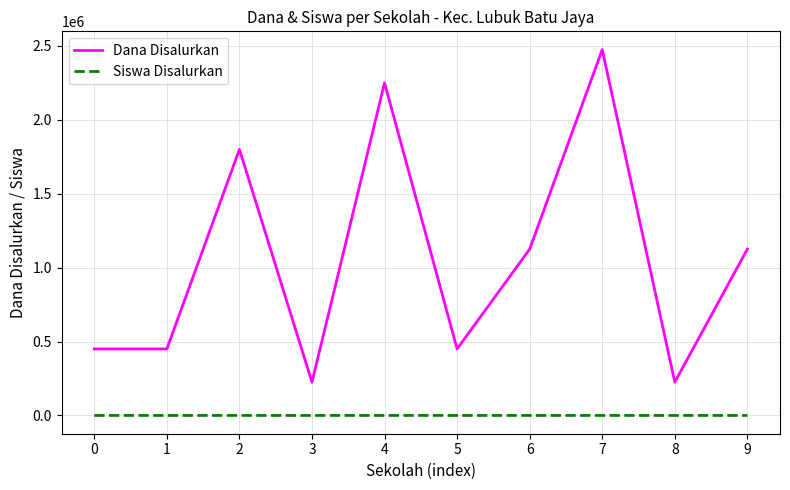

What is the highest value of the Dana Disalurkan series?

2475000